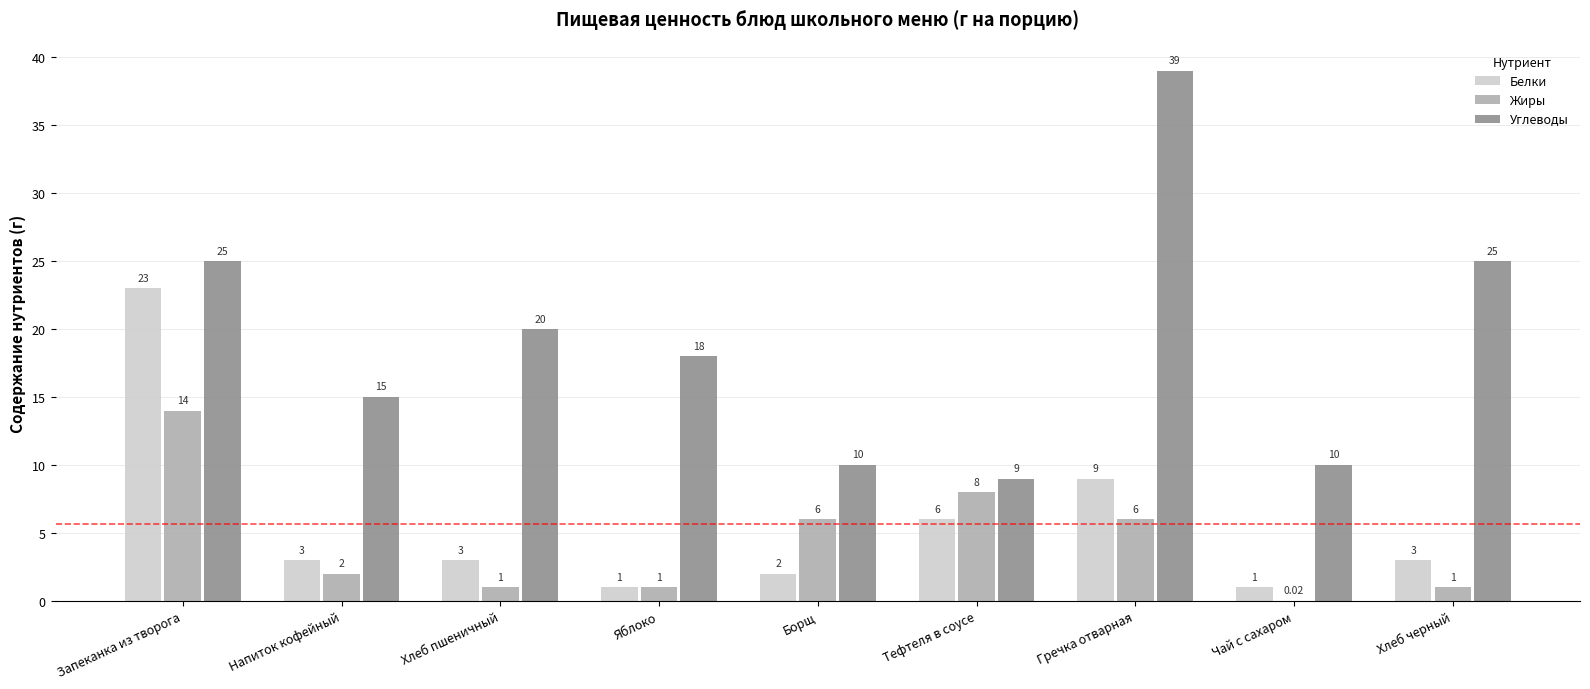

At which category is the sum across all series the highest?

Запеканка из творога